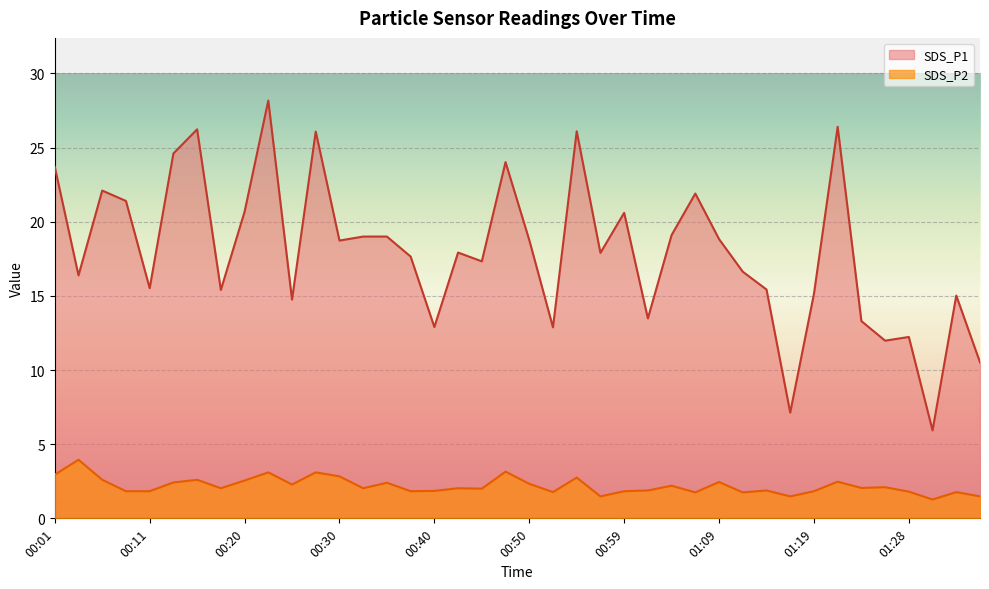

Reading right to left, extract all data points from this chart.

SDS_P1: 01:36=10.5	01:33=15.0	01:31=5.9	01:28=12.2	01:26=12.0	01:24=13.3	01:21=26.4	01:19=15.1	01:16=7.1	01:14=15.4	01:11=16.6	01:09=18.8	01:07=21.9	01:04=19.1	01:02=13.5	00:59=20.6	00:57=17.9	00:54=26.1	00:52=12.9	00:50=18.8	00:47=24.0	00:45=17.3	00:42=17.9	00:40=12.9	00:37=17.6	00:35=19.0	00:33=19.0	00:30=18.7	00:28=26.1	00:25=14.8	00:23=28.2	00:20=20.7	00:18=15.4	00:16=26.2	00:13=24.6	00:11=15.5	00:08=21.4	00:06=22.1	00:03=16.4	00:01=23.7
SDS_P2: 01:36=1.5	01:33=1.8	01:31=1.3	01:28=1.8	01:26=2.1	01:24=2.0	01:21=2.5	01:19=1.8	01:16=1.5	01:14=1.9	01:11=1.8	01:09=2.5	01:07=1.8	01:04=2.2	01:02=1.9	00:59=1.8	00:57=1.5	00:54=2.8	00:52=1.8	00:50=2.3	00:47=3.1	00:45=2.0	00:42=2.0	00:40=1.9	00:37=1.8	00:35=2.4	00:33=2.0	00:30=2.8	00:28=3.1	00:25=2.3	00:23=3.1	00:20=2.5	00:18=2.0	00:16=2.6	00:13=2.4	00:11=1.8	00:08=1.8	00:06=2.6	00:03=4.0	00:01=3.0